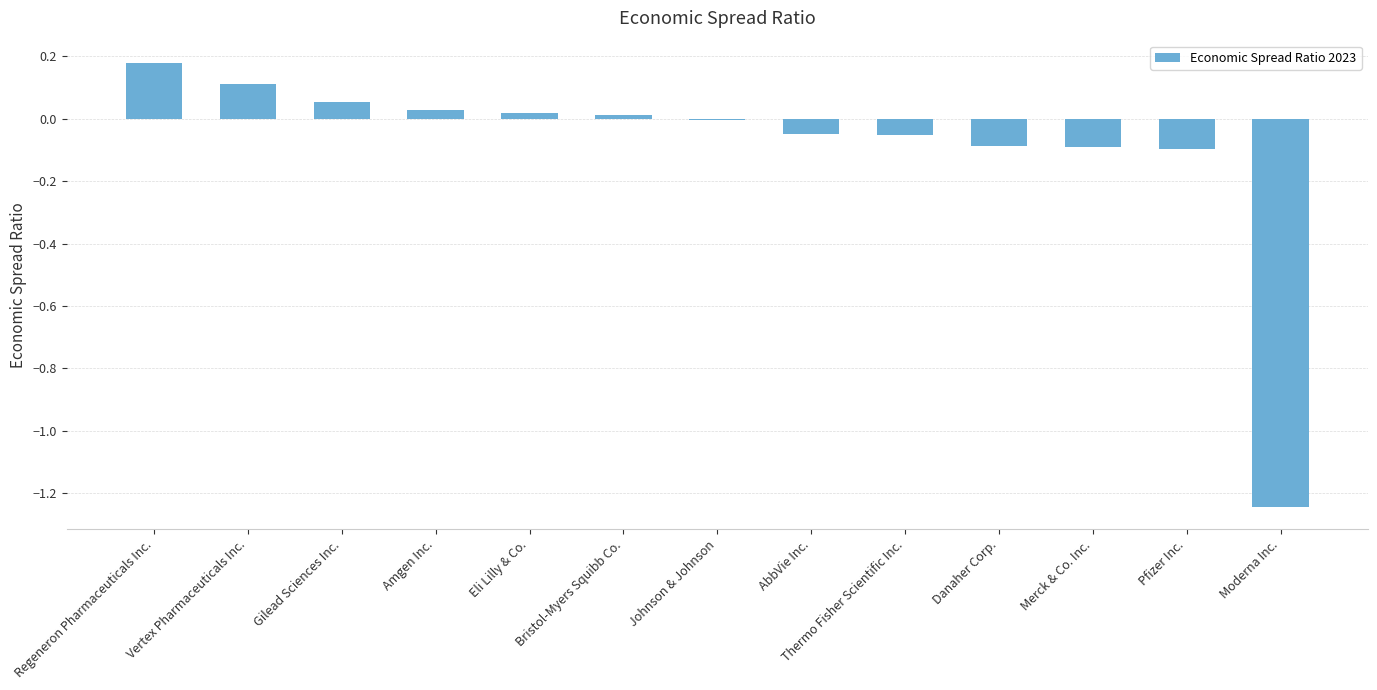

Is it true that the value at Merck & Co. Inc. is -0.1?

True